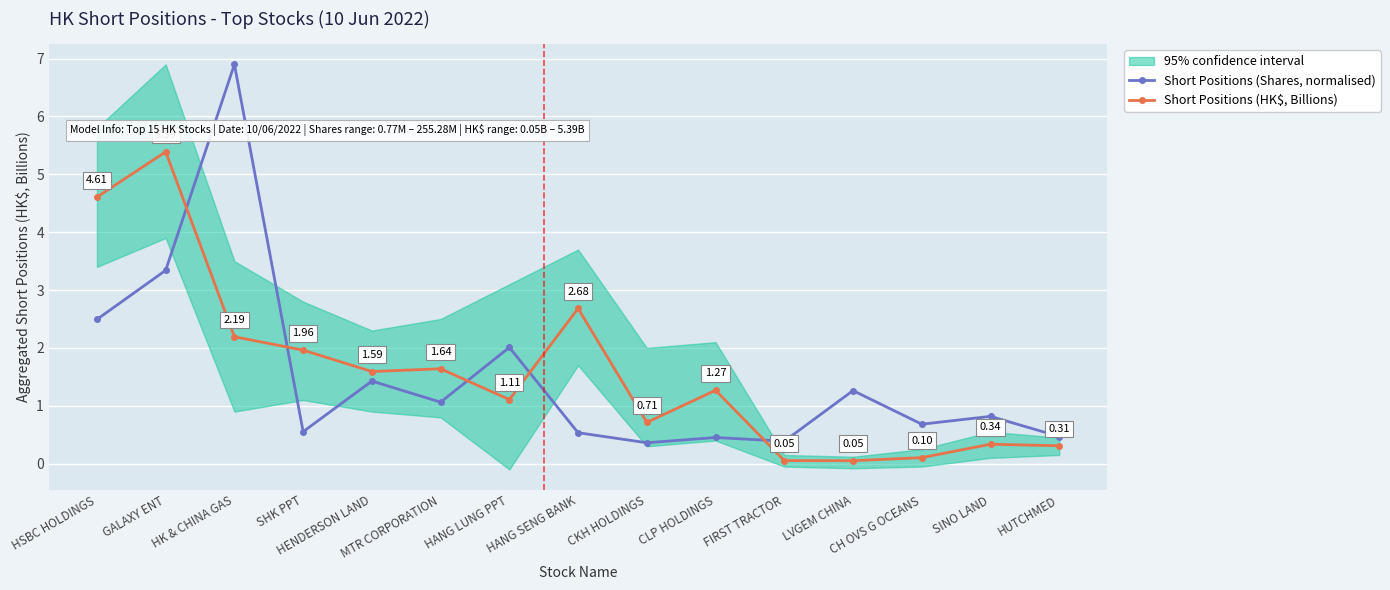

True or false: Short Positions (HK$, Billions) and Short Positions (Shares, normalised) cross at least once.

True